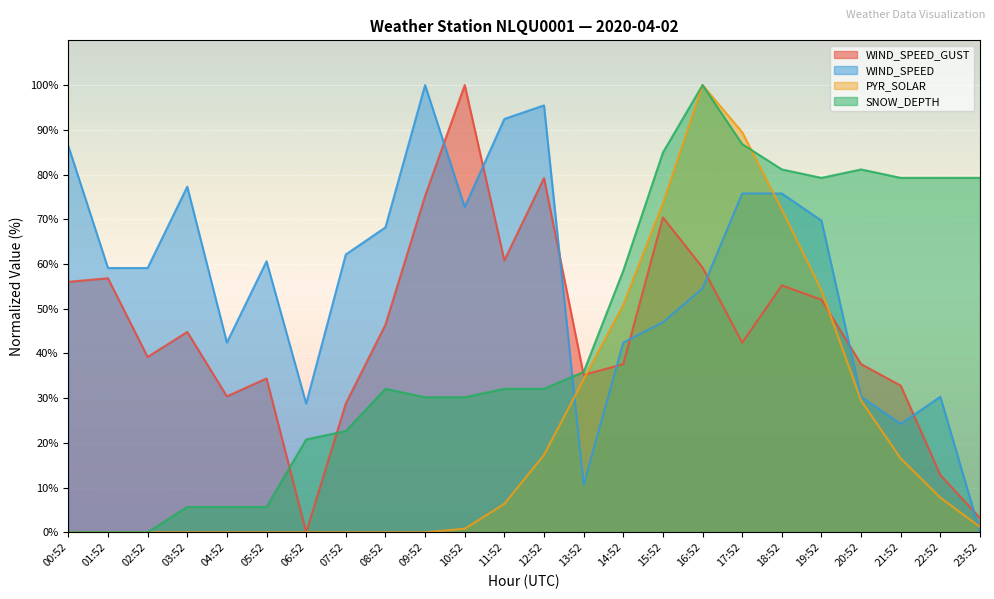

What is the label of the 6th point from the left?

05:52